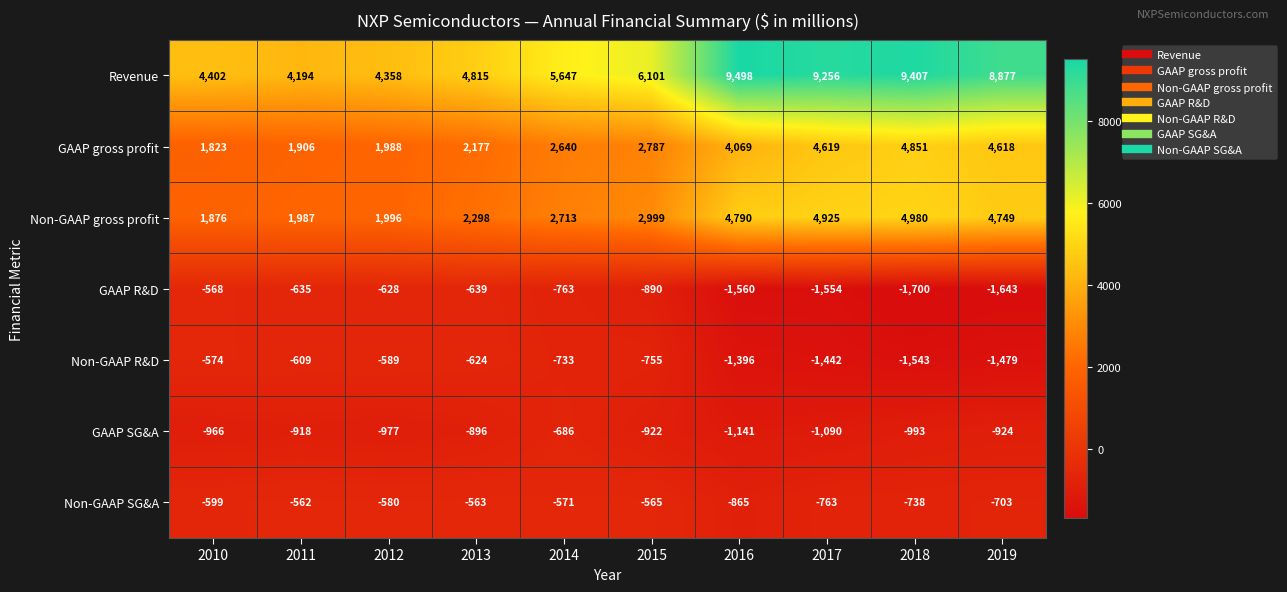

How many series are shown in this chart?

7